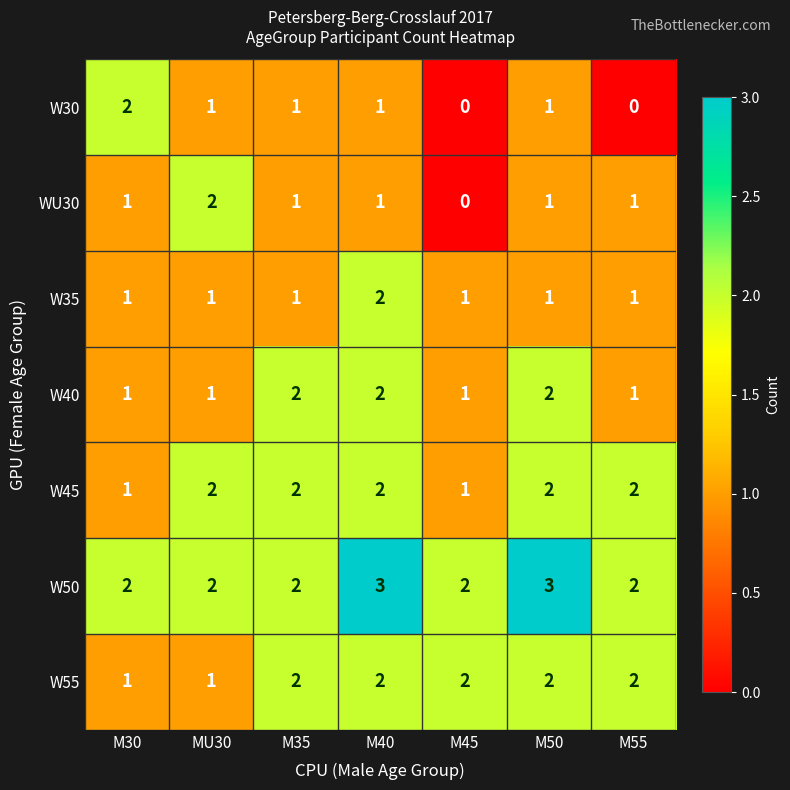

How many W55 values are between 1 and 2?

7